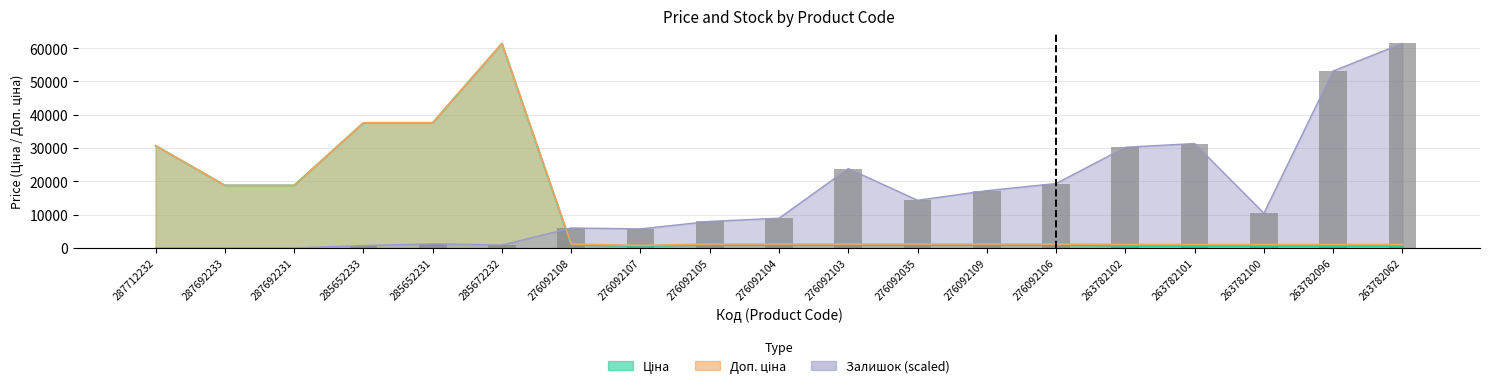

What is the minimum value for Ціна?

551.5